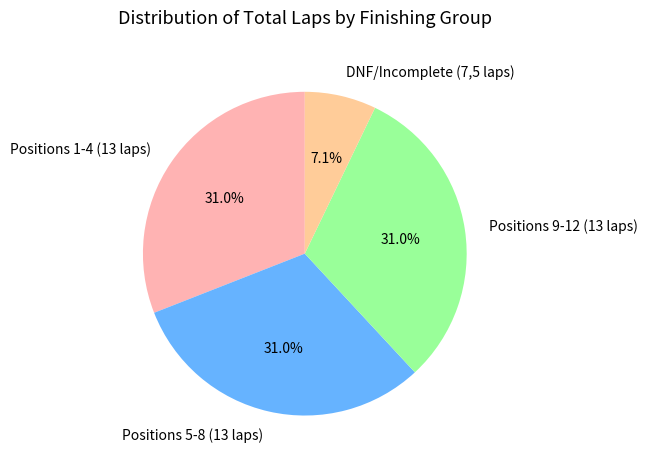

Between Positions 9-12 (13 laps) and DNF/Incomplete (7,5 laps), which is larger?

Positions 9-12 (13 laps)